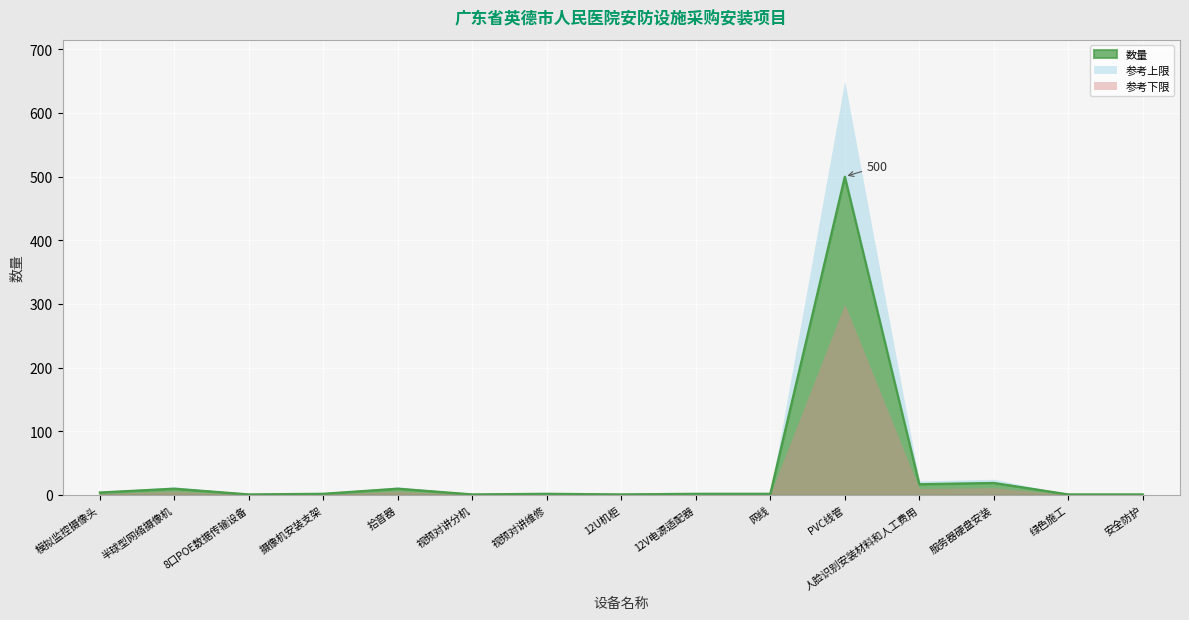

Is it true that the value at 视频对讲分机 is 1?

True